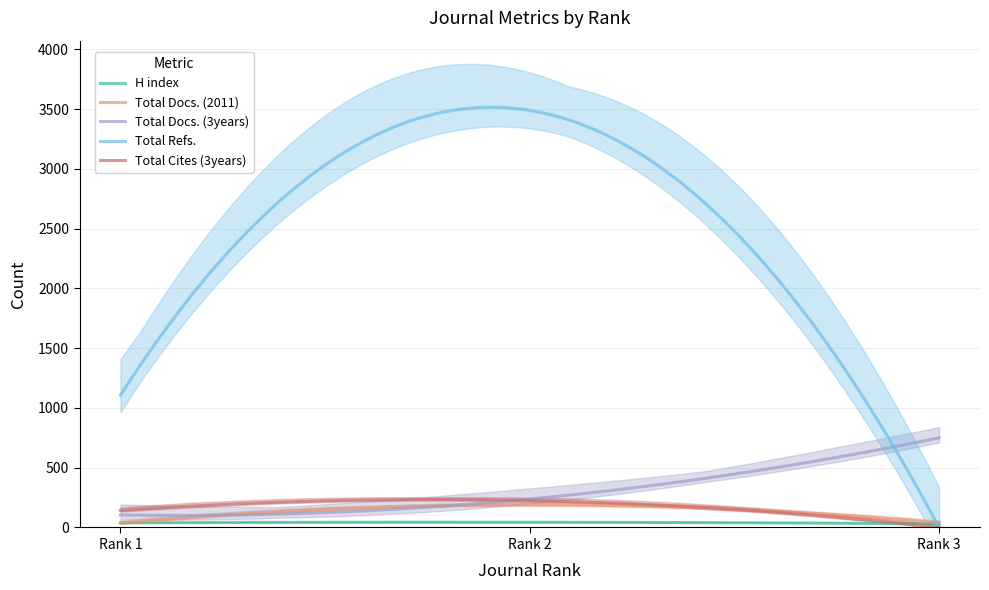

Does the chart display data point markers on the line(s)?

No